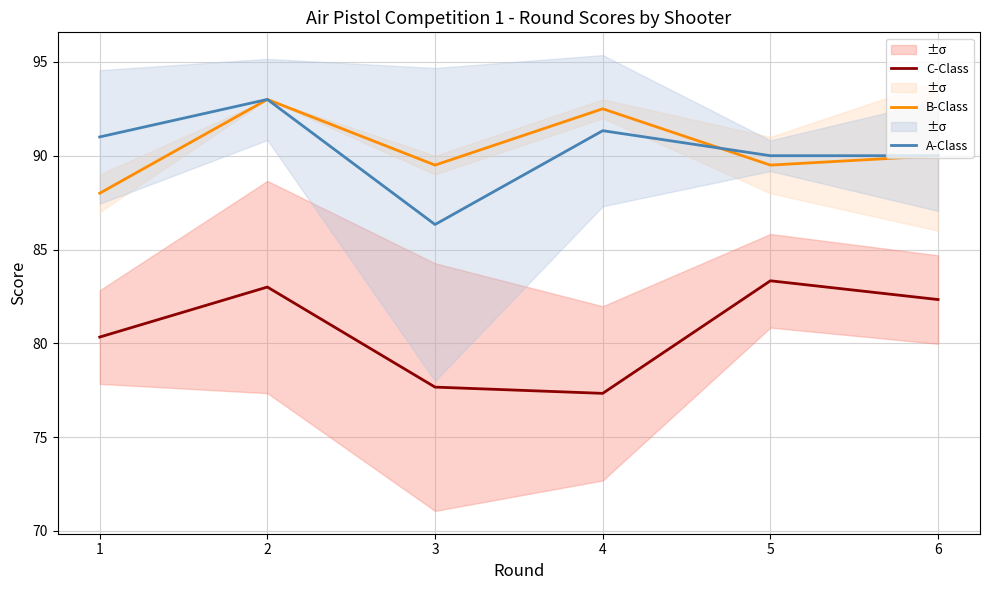

List the labels in order of A-Class value, largest first.

2, 4, 1, 5, 6, 3